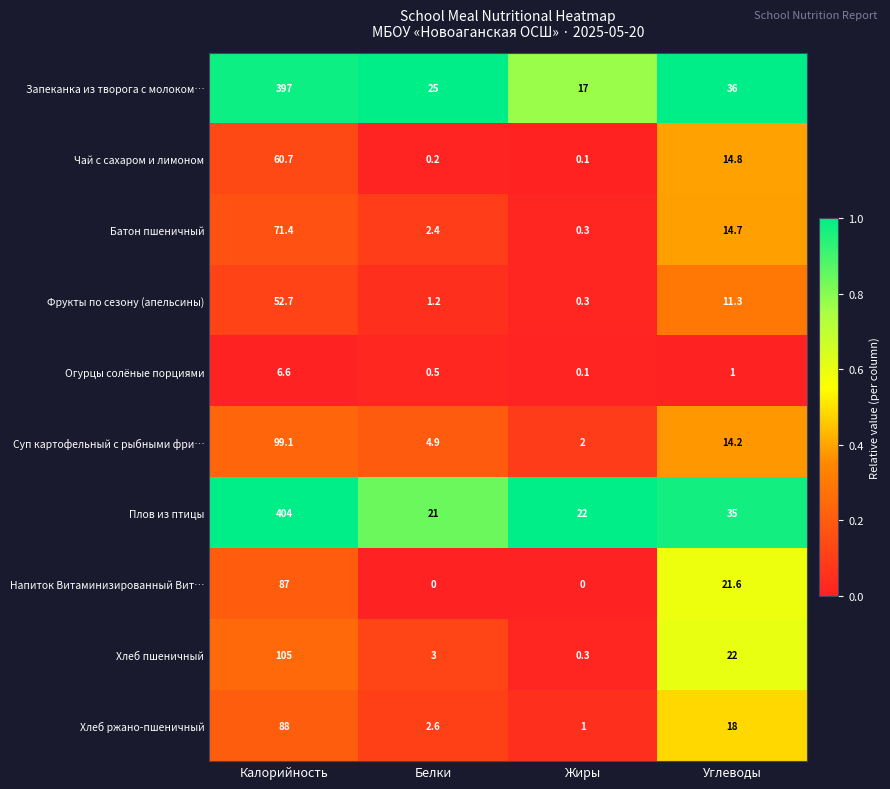

Count the number of categories in the chart.

4